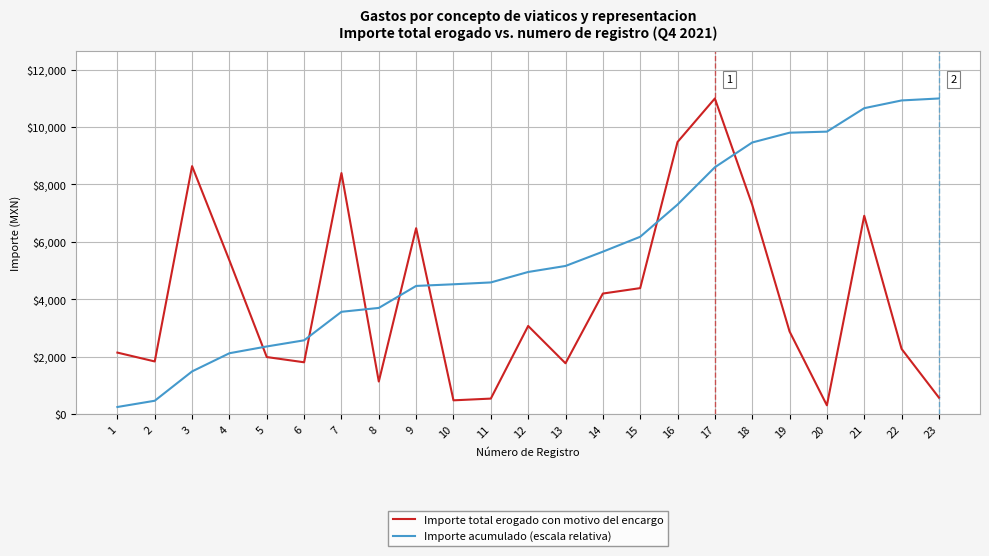

At which label is Importe total erogado con motivo del encargo closest to 5651?

4